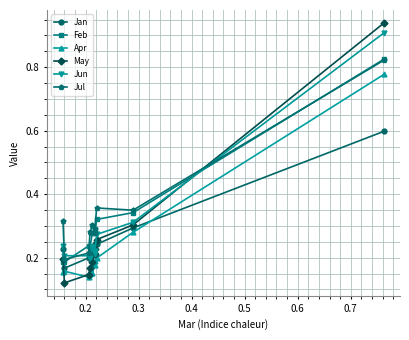

Which series ends up on top after the final intersection of Jun and Feb?

Jun